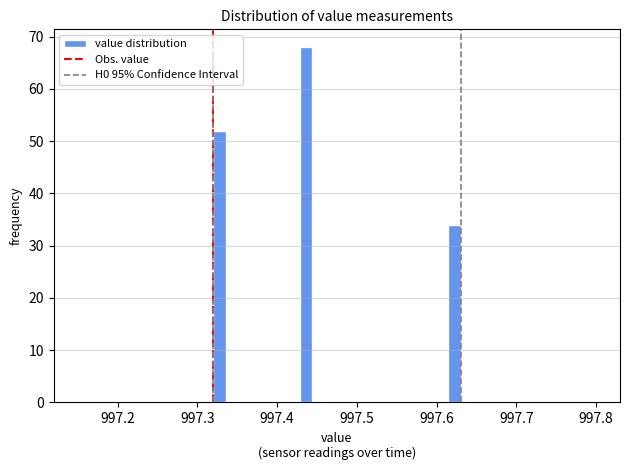

Read against the x-axis, roughly where is the centre of the tallest bar?

997.44